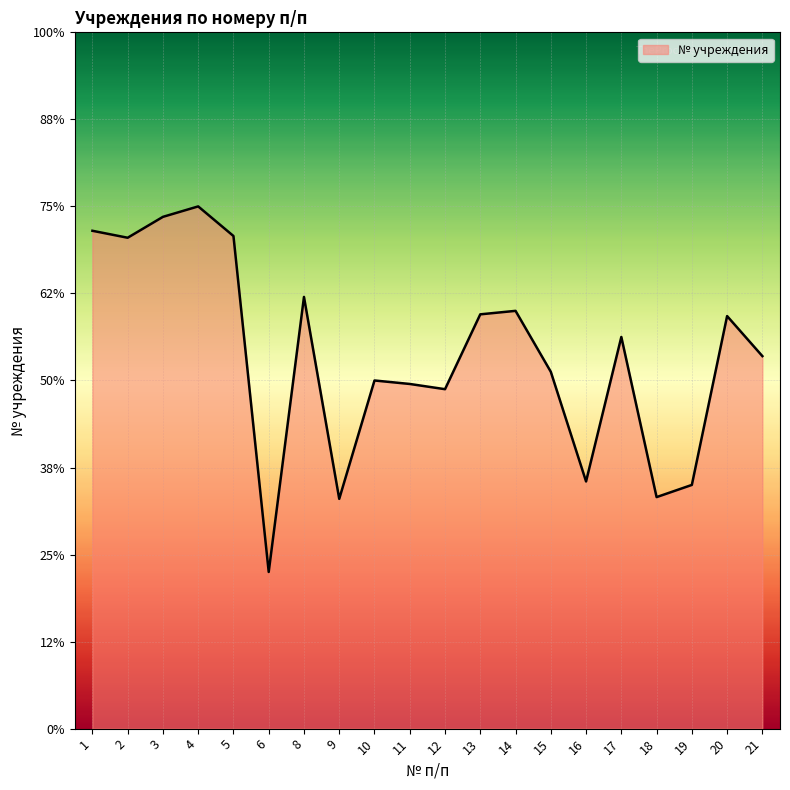

How many interior local valleys (lower than both neighbors) does the data have?

6